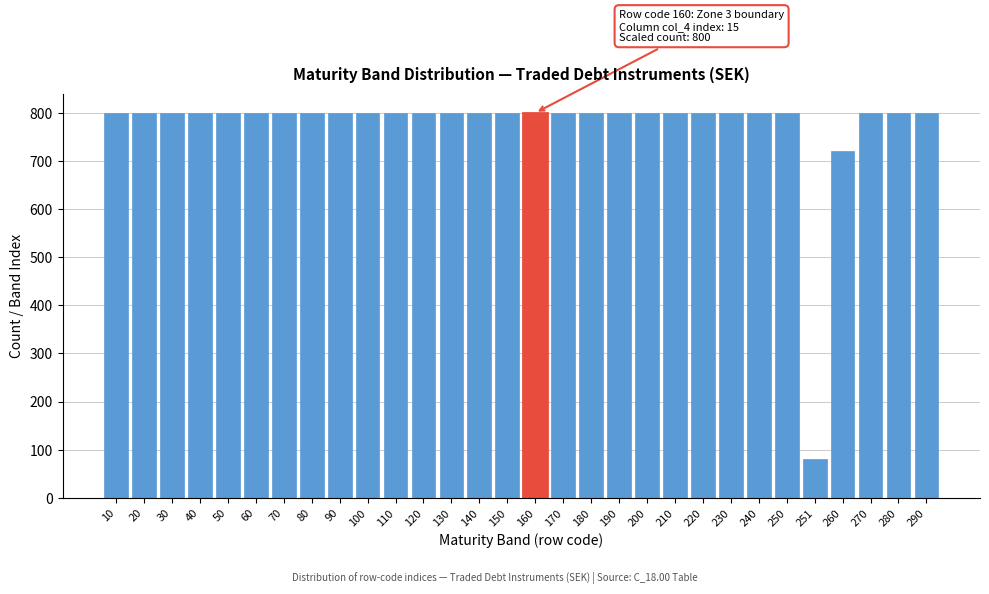

Reading left to right, transcribe all the data shown in this chart.

10=800	20=800	30=800	40=800	50=800	60=800	70=800	80=800	90=800	100=800	110=800	120=800	130=800	140=800	150=800	160=800	170=800	180=800	190=800	200=800	210=800	220=800	230=800	240=800	250=800	251=80	260=720	270=800	280=800	290=800